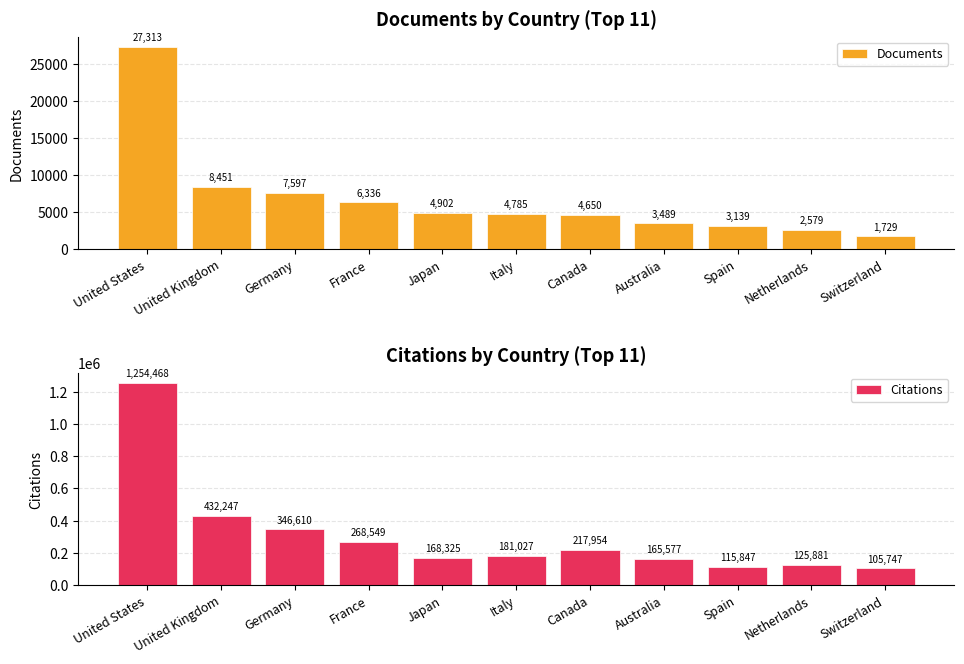

Which category has the highest value across all series?

United States